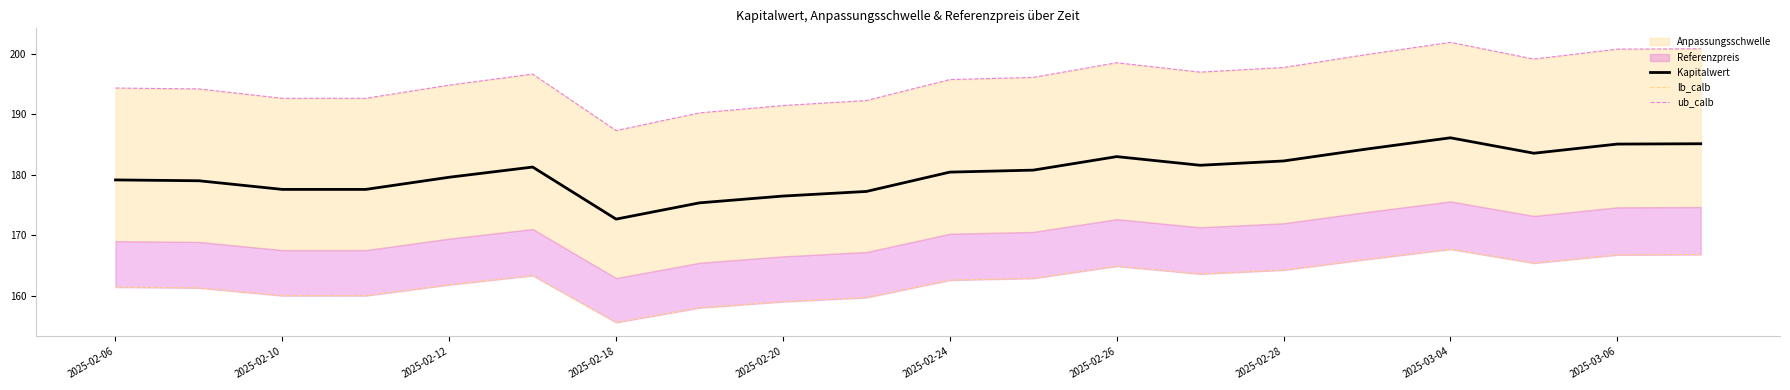

What is the lowest value of the Kapitalwert series?

172.7